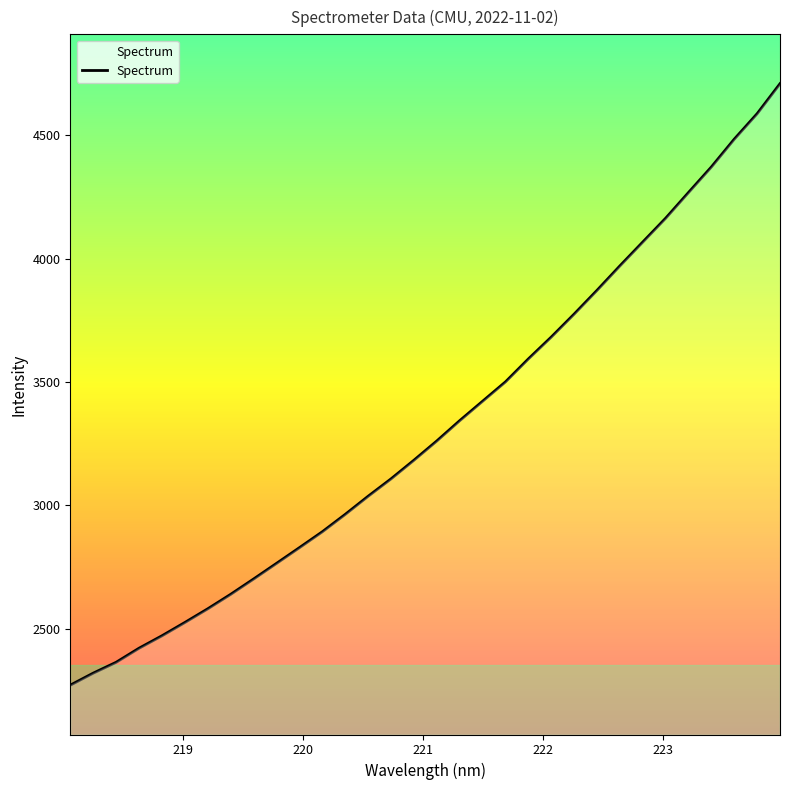

What is the greatest value displayed?

4708.8